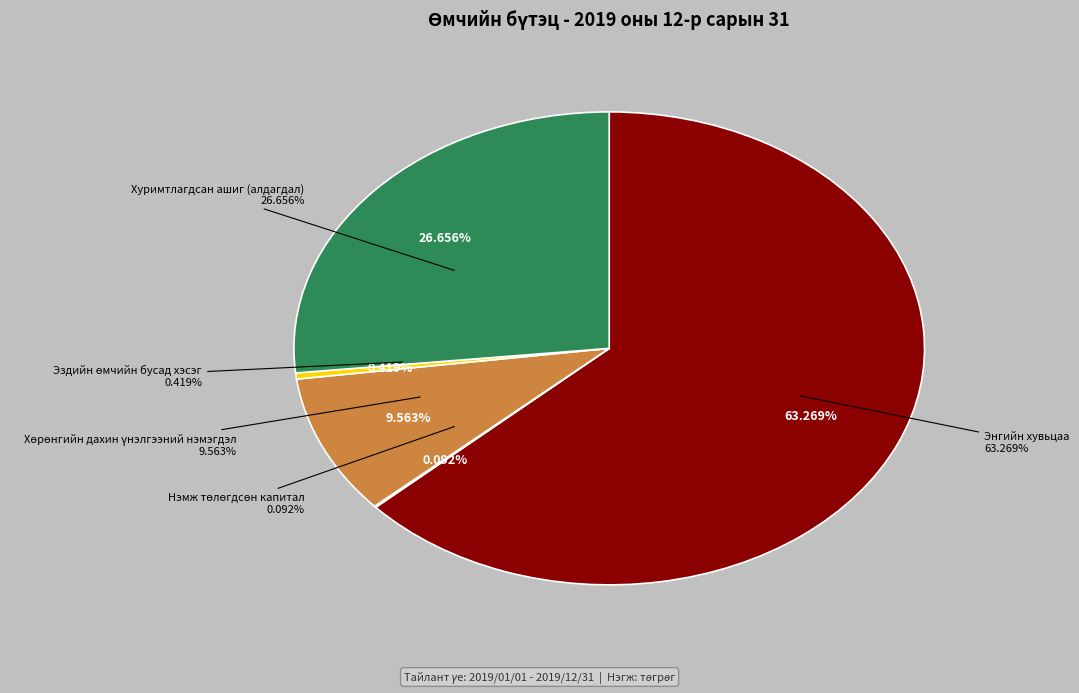

True or false: Эздийн өмчийн бусад хэсэг accounts for 13% of the total.

False